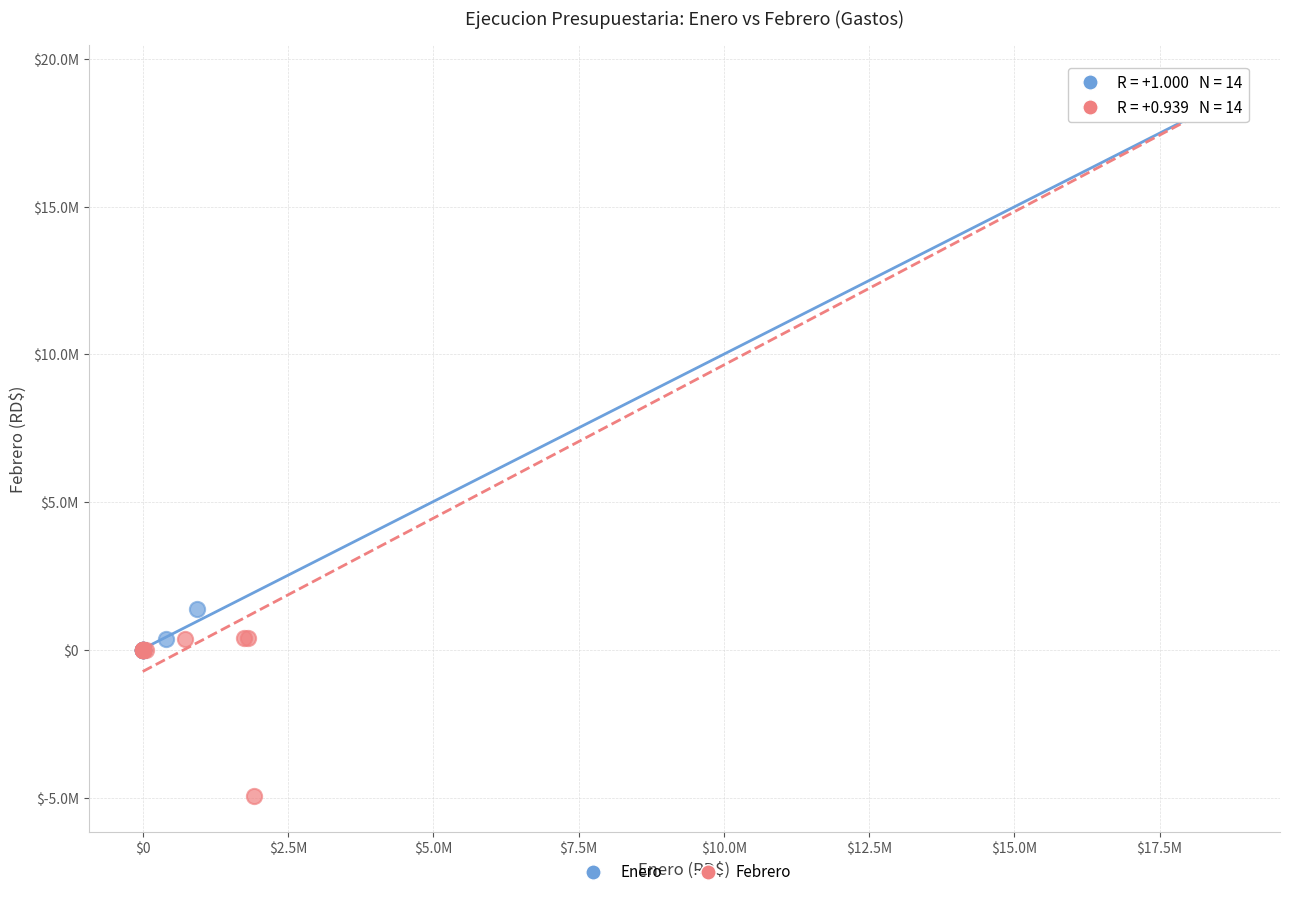

Which series has the widest spread of Y values?

Febrero